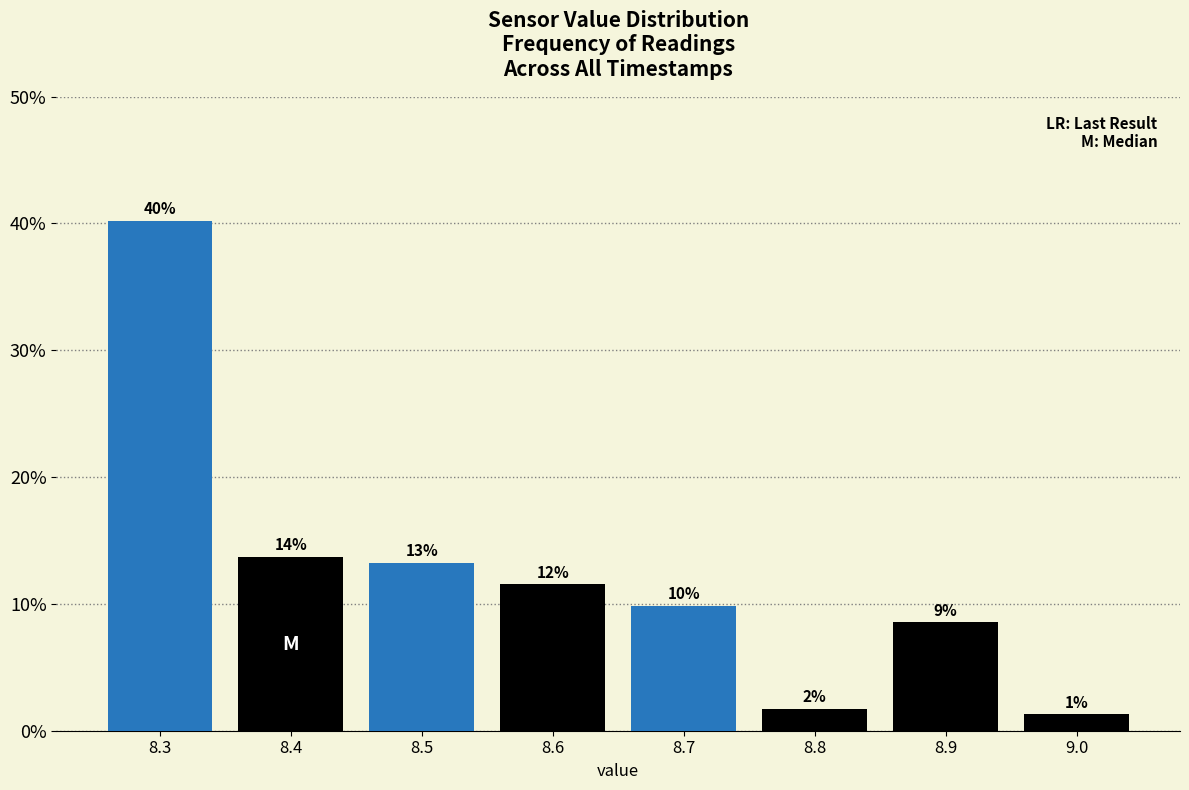

Are the bars horizontal?

No